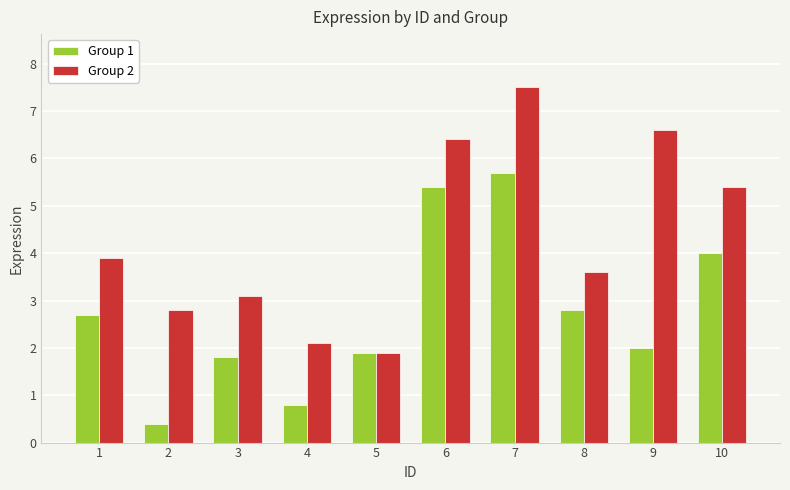

Reading right to left, transcribe all the data shown in this chart.

Group 1: 4.0	2.0	2.8	5.7	5.4	1.9	0.8	1.8	0.4	2.7
Group 2: 5.4	6.6	3.6	7.5	6.4	1.9	2.1	3.1	2.8	3.9